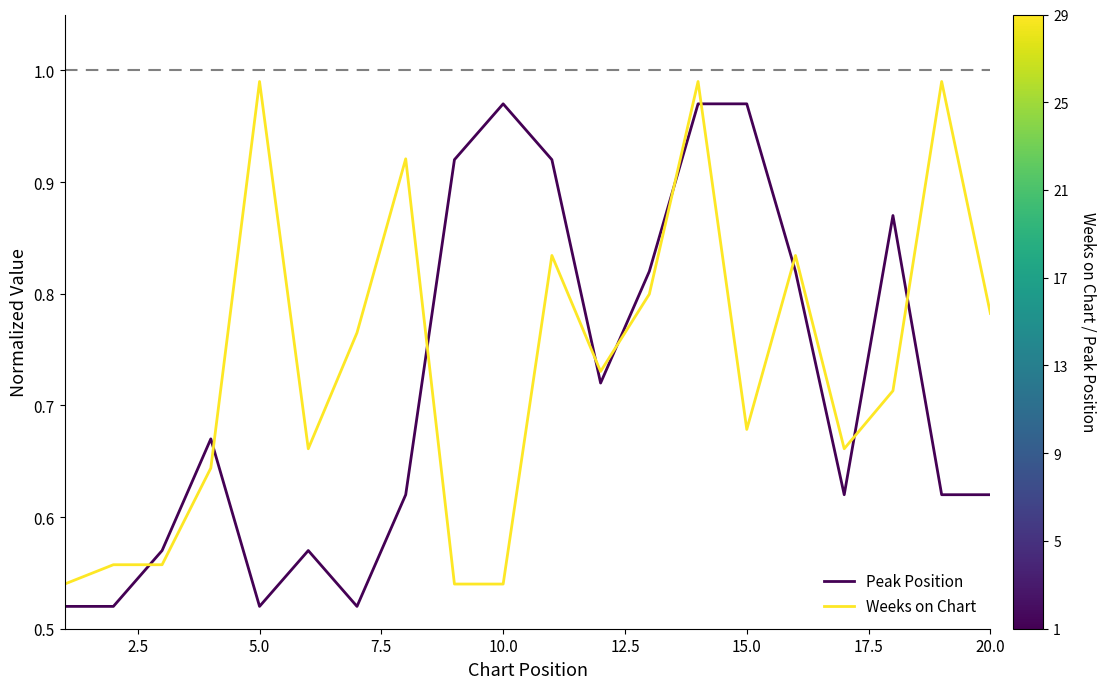

What is the difference between the maximum and minimum values in the Weeks on Chart series?

0.4